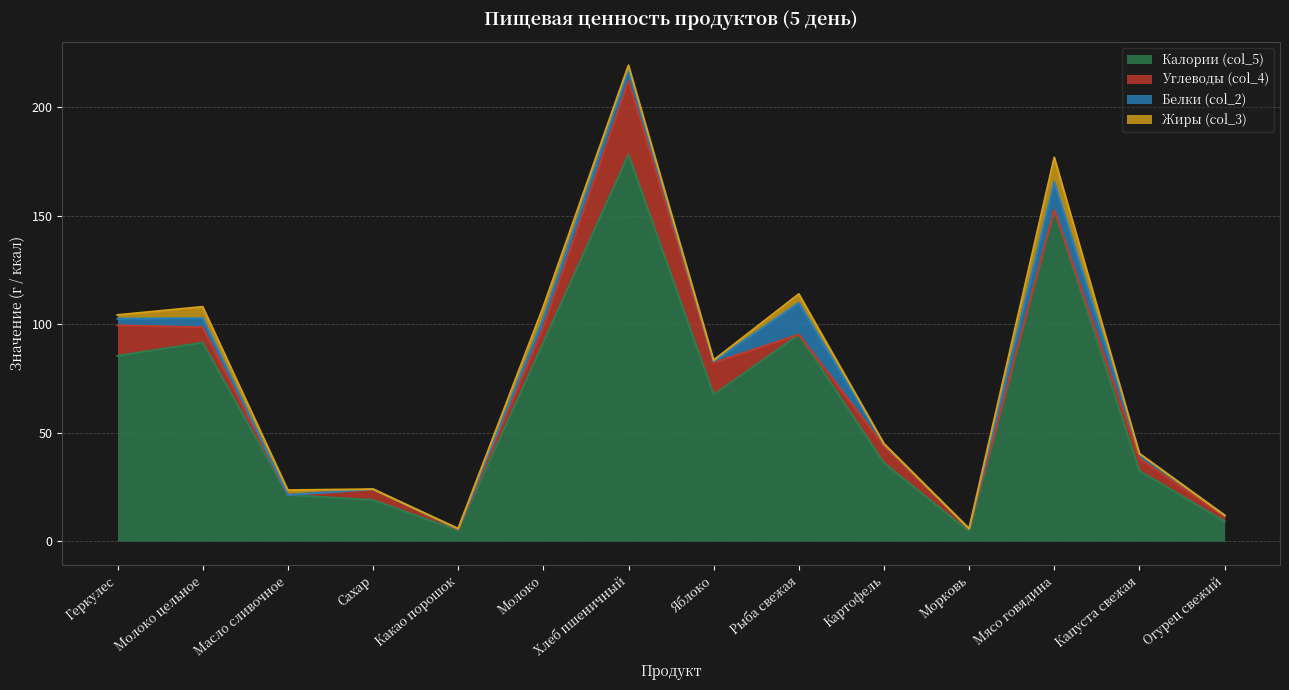

True or false: Калории (col_5) has more than 1 interior local peaks.

True